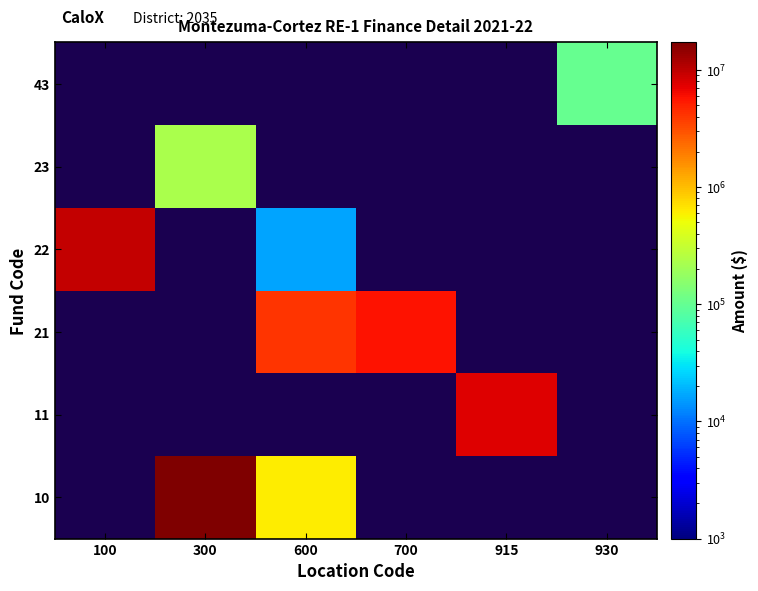

Reading left to right, list all the values displayed in this chart.

10: 100=1	300=17159293	600=603356	700=1	915=1	930=1
11: 100=1	300=1	600=1	700=1	915=7626068	930=1
21: 100=1	300=1	600=4150830	700=5714038	915=1	930=1
22: 100=9549388	300=1	600=16337	700=1	915=1	930=1
23: 100=1	300=228096	600=1	700=1	915=1	930=1
43: 100=1	300=1	600=1	700=1	915=1	930=103001